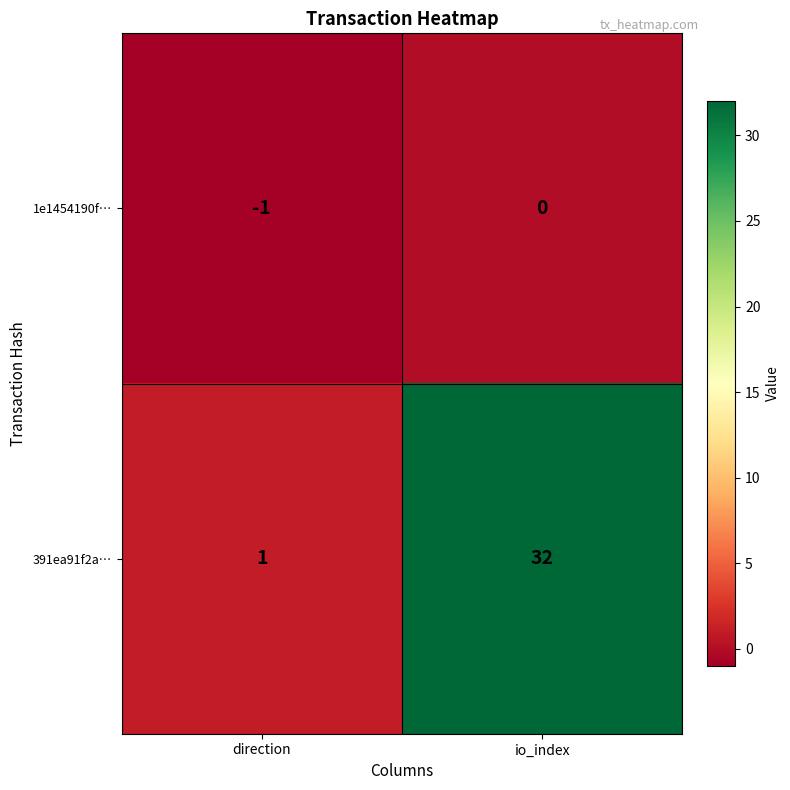

Where is 1e1454190f… nearest to the value 0?

io_index